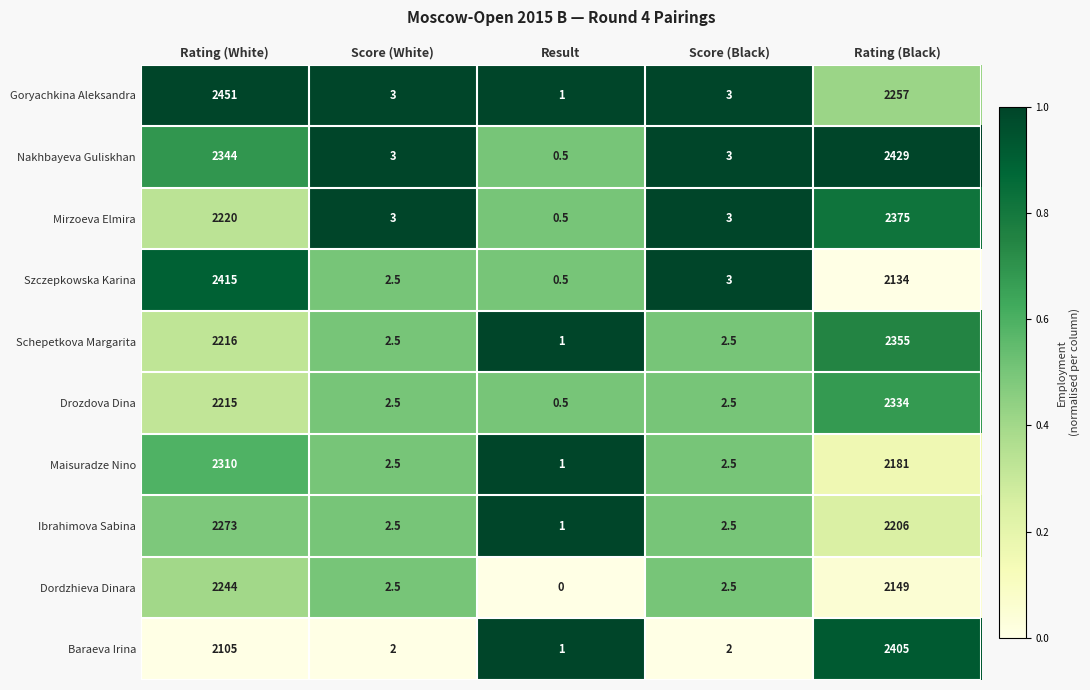

Is the value of Dordzhieva Dinara at Rating (White) greater than the value of Schepetkova Margarita at Rating (Black)?

No